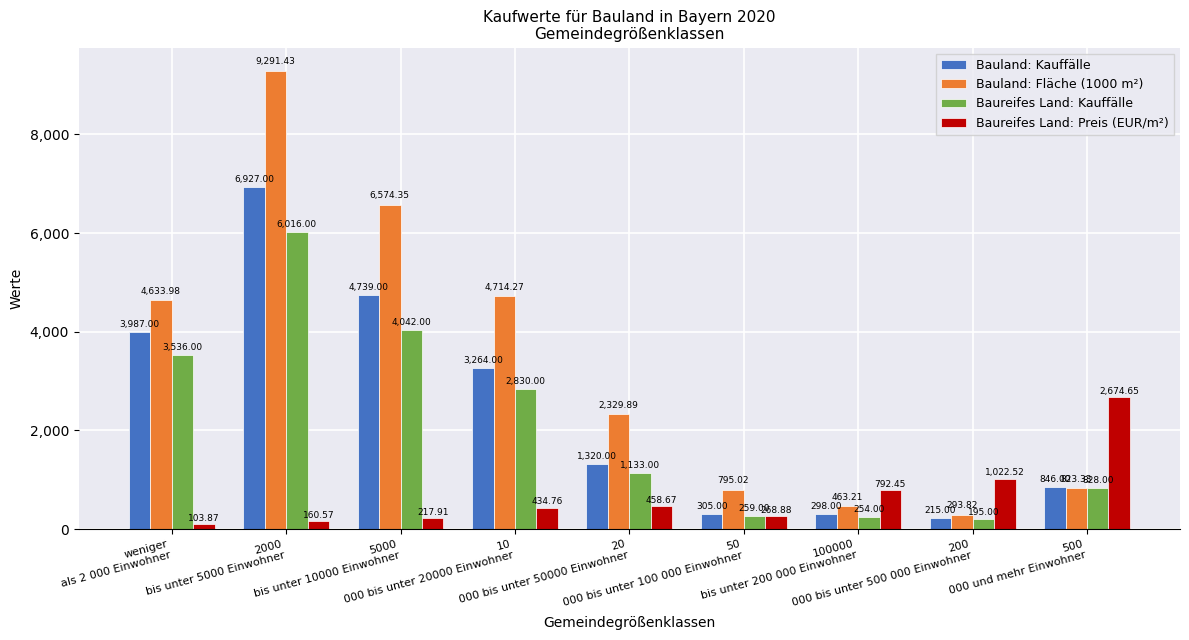

Rank the series at 200
000 bis unter 500 000 Einwohner from lowest to highest value.

Baureifes Land: Kauffälle, Bauland: Kauffälle, Bauland: Fläche (1000 m²), Baureifes Land: Preis (EUR/m²)